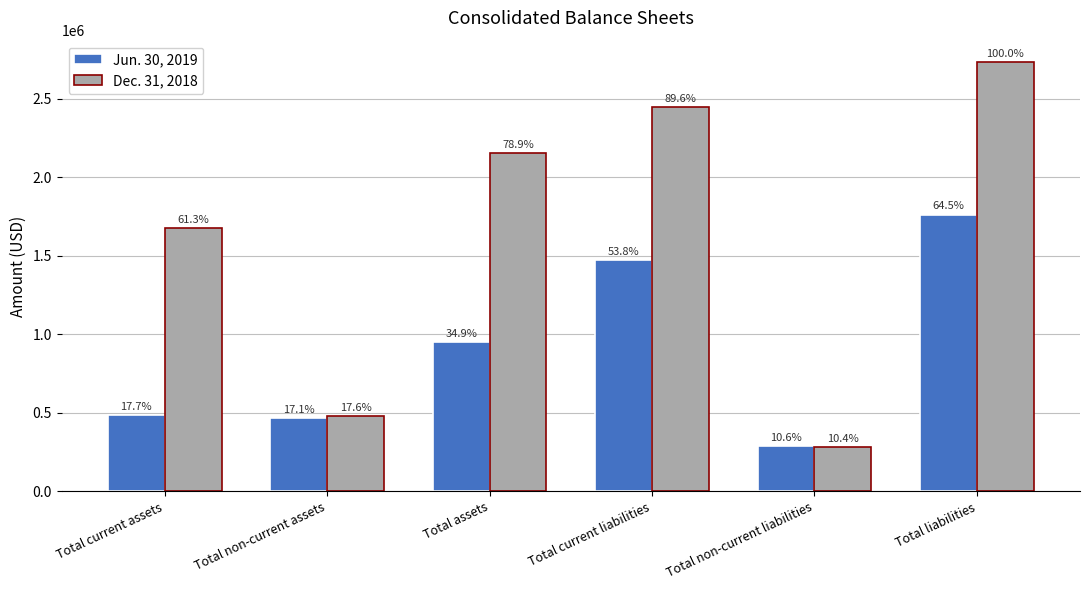

How many bars are there in each group?

2